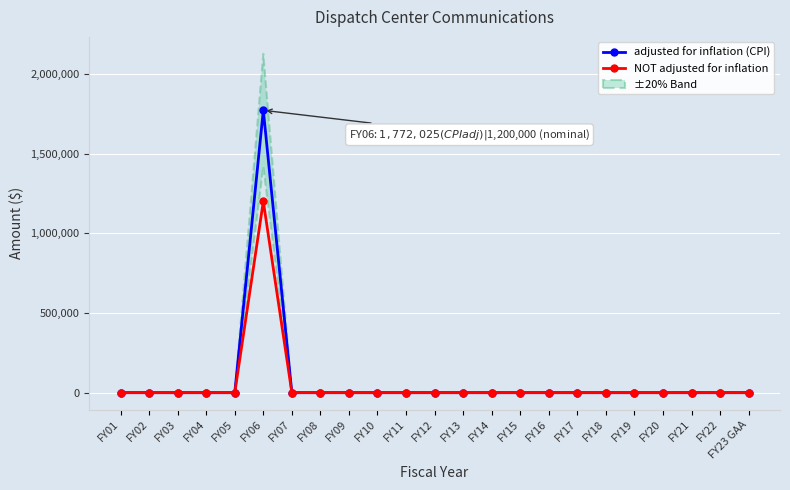

The value of adjusted for inflation (CPI) at FY08 is 0. True or false?

True